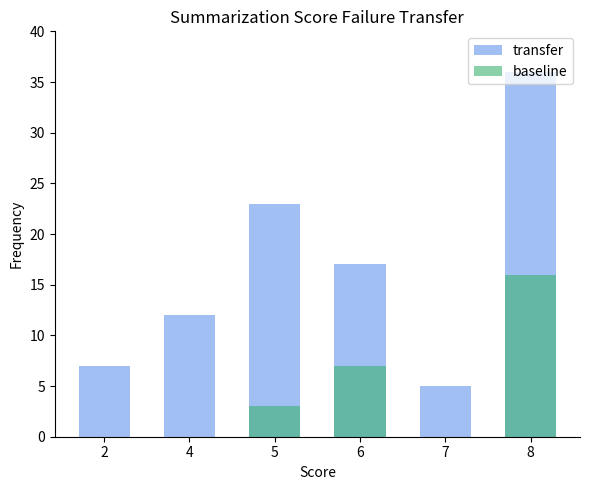

Reading left to right, transcribe all the data shown in this chart.

transfer: 2=7	4=12	5=23	6=17	7=5	8=36
baseline: 2=0	4=0	5=3	6=7	7=0	8=16